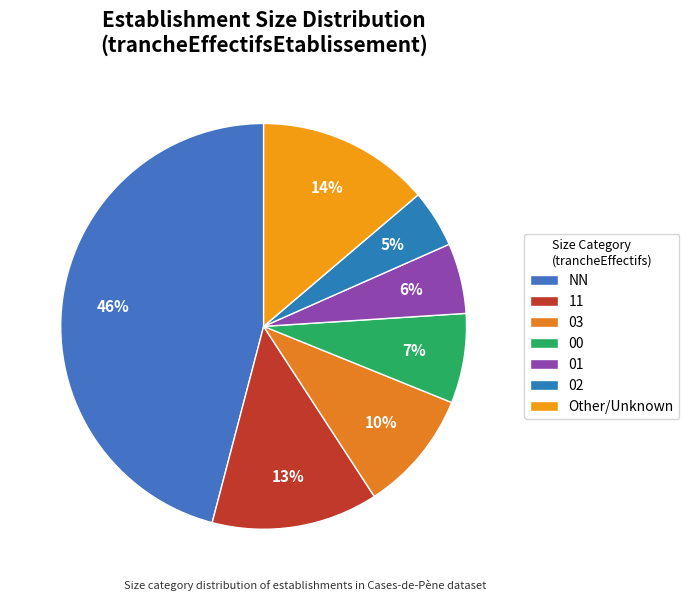

How many slices are in this pie chart?

7